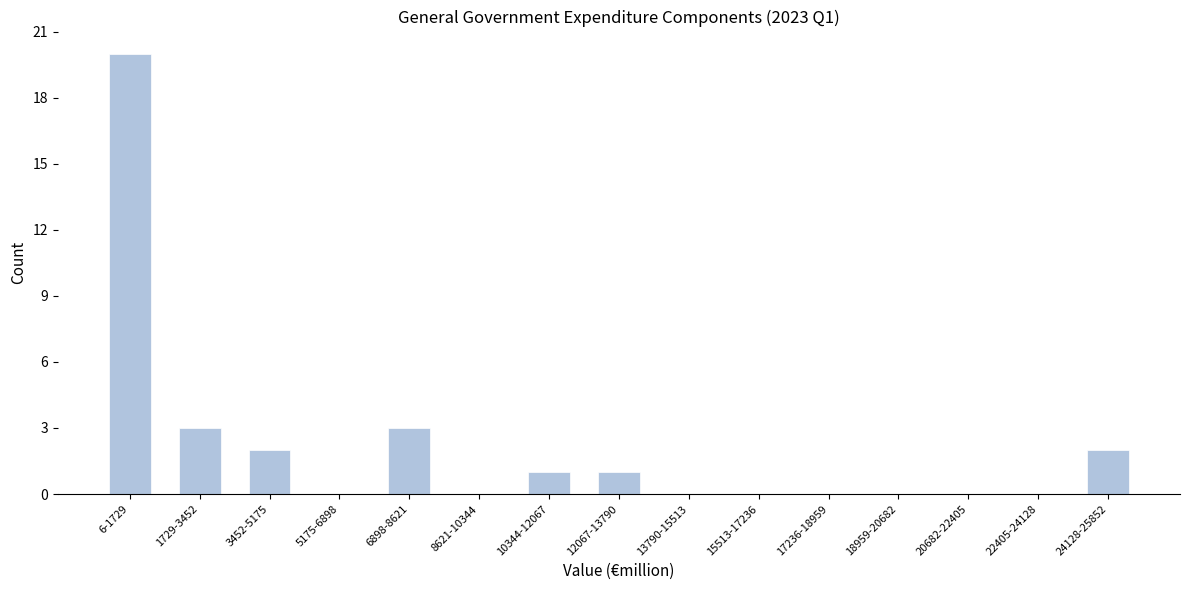

Reading left to right, extract all data points from this chart.

6-1729=20	1729-3452=3	3452-5175=2	5175-6898=0	6898-8621=3	8621-10344=0	10344-12067=1	12067-13790=1	13790-15513=0	15513-17236=0	17236-18959=0	18959-20682=0	20682-22405=0	22405-24128=0	24128-25852=2